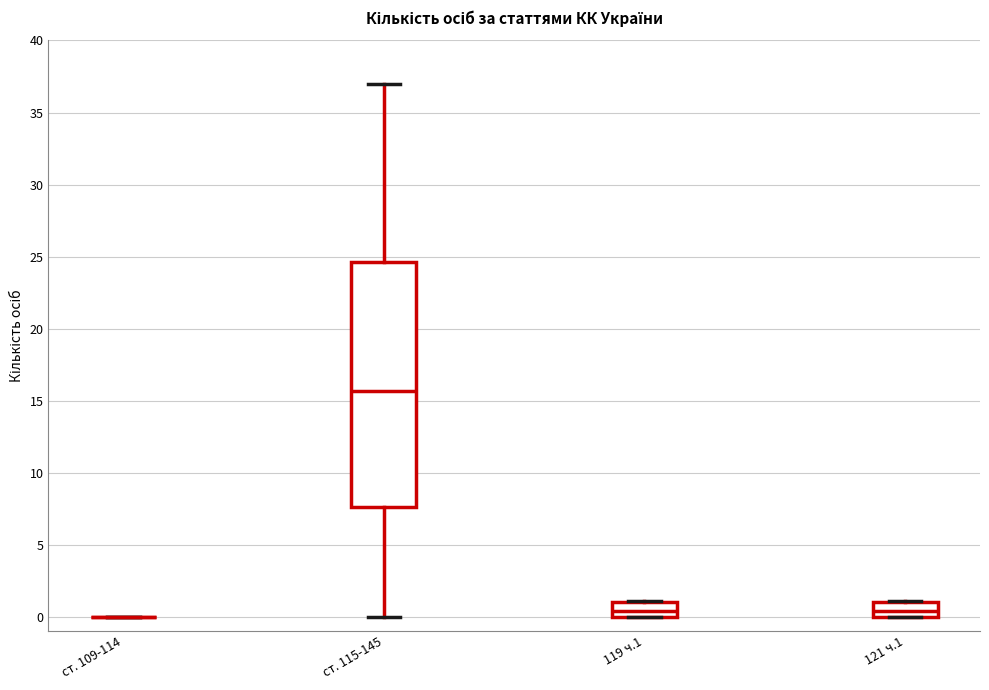

Reading left to right, read every box against the y-axis: the position of its median line, the range the box covers, and the ends of its whiskers. The values are not printed on the chart, so give them approximately, as read against the axis.

ст. 109-114: box collapsed to a line at 0.0, whiskers 0.0 to 0.0
ст. 115-145: median 15.5, box 7.5 to 24.5, whiskers 0.0 to 37.0
119 ч.1: median 0.5, box 0.0 to 1.0, whiskers 0.0 to 1.0
121 ч.1: median 0.5, box 0.0 to 1.0, whiskers 0.0 to 1.0